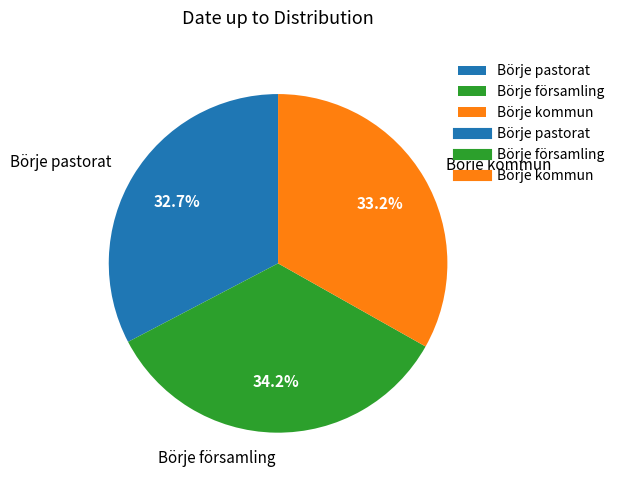

How many slices are in this pie chart?

3